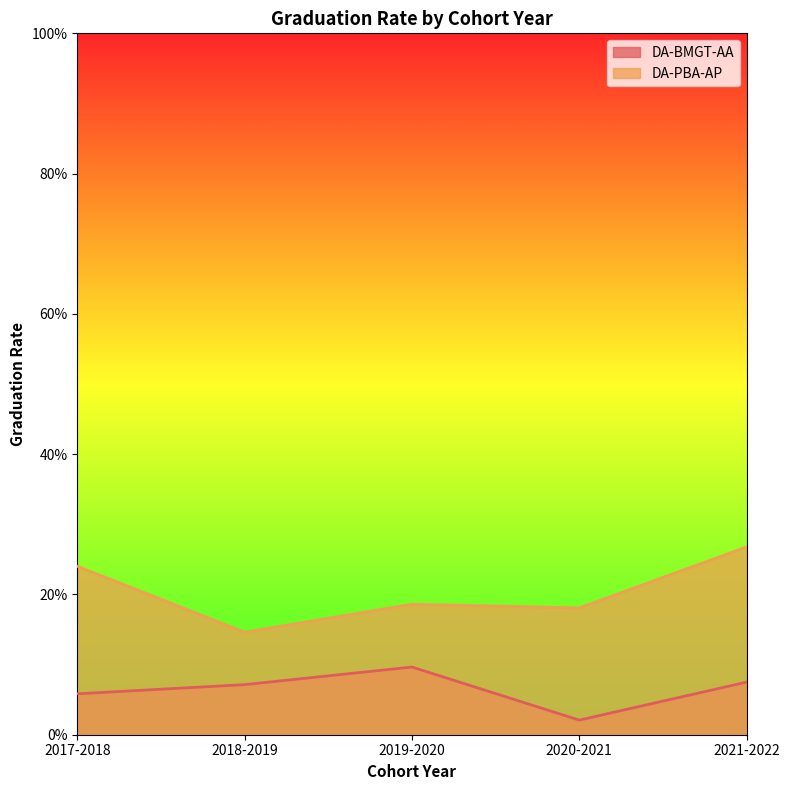

True or false: DA-PBA-AP and DA-BMGT-AA cross at least once.

False